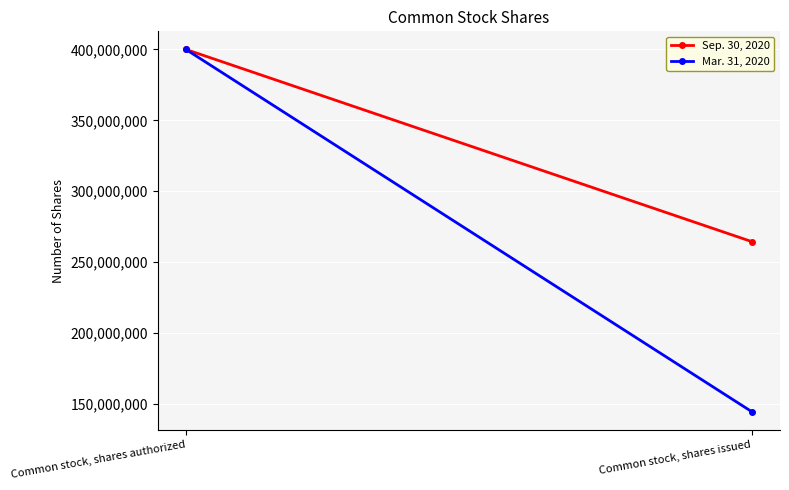

What is the highest value of the Sep. 30, 2020 series?

400000000